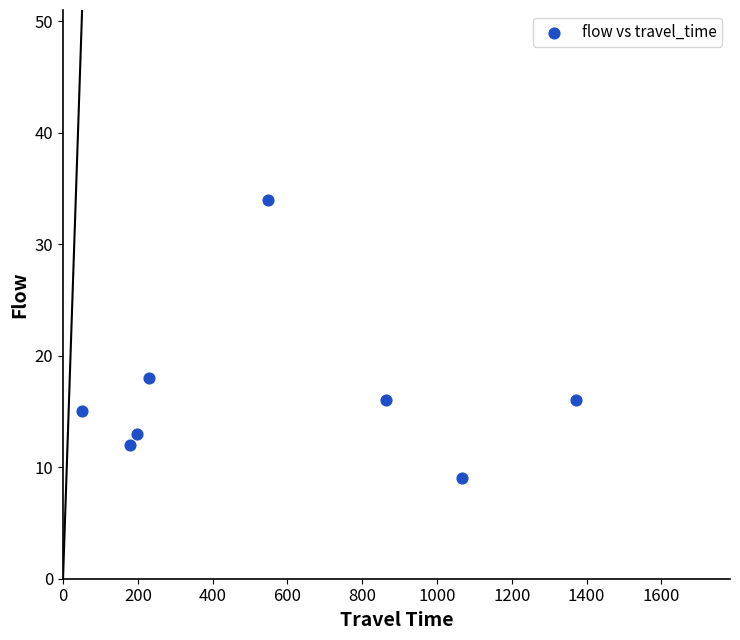

What is the average X value?

564